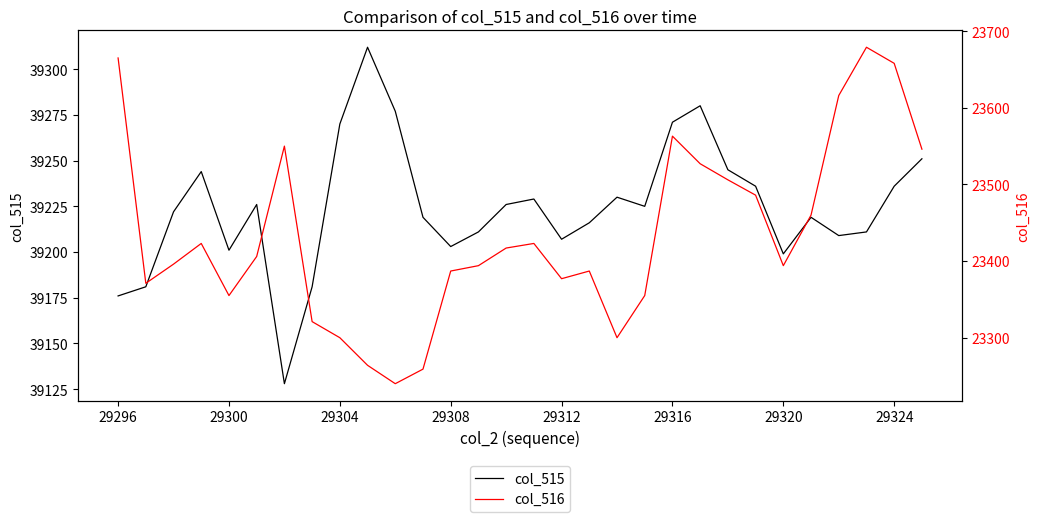

Reading left to right, extract all data points from this chart.

col_515: 39176	39181	39222	39244	39201	39226	39128	39181	39270	39312	39277	39219	39203	39211	39226	39229	39207	39216	39230	39225	39271	39280	39245	39236	39199	39219	39209	39211	39236	39251
col_516: 23665	23371	23396	23423	23355	23406	23550	23321	23300	23264	23240	23259	23387	23394	23417	23423	23377	23387	23300	23355	23563	23527	23506	23486	23394	23460	23616	23679	23658	23546